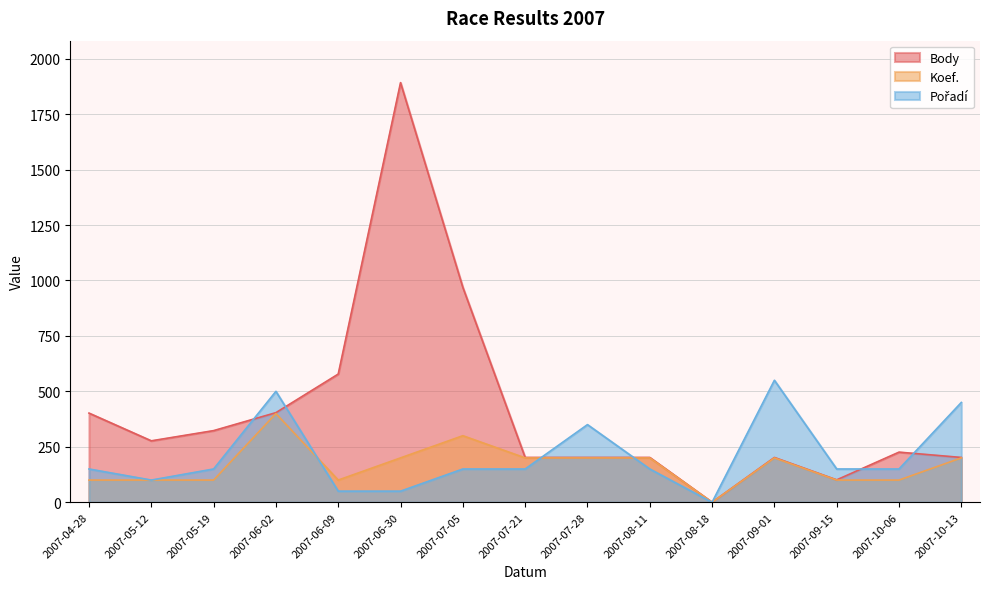

List the labels in order of Pořadí value, smallest first.

2007-08-18, 2007-06-09, 2007-06-30, 2007-05-12, 2007-04-28, 2007-05-19, 2007-07-05, 2007-07-21, 2007-08-11, 2007-09-15, 2007-10-06, 2007-07-28, 2007-10-13, 2007-06-02, 2007-09-01